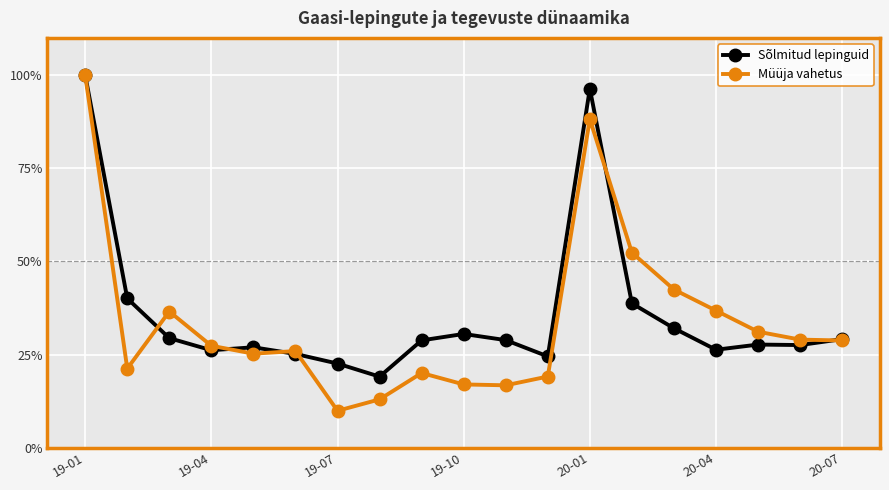

True or false: Müüja vahetus has more than 2 interior local peaks.

True